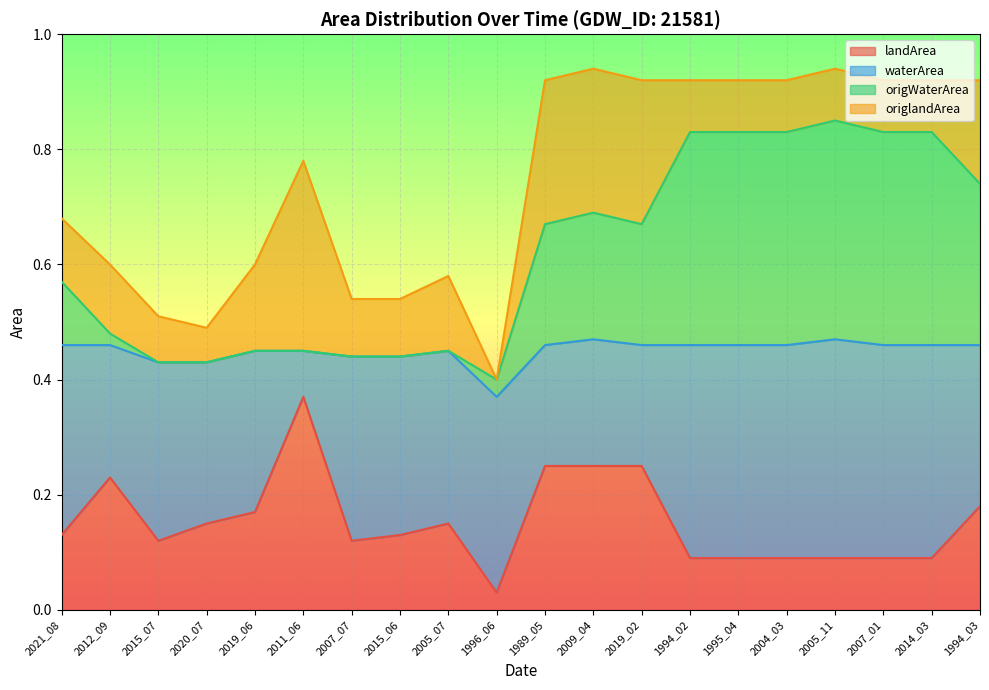

Which category has the lowest value in the landArea series?

1996_06